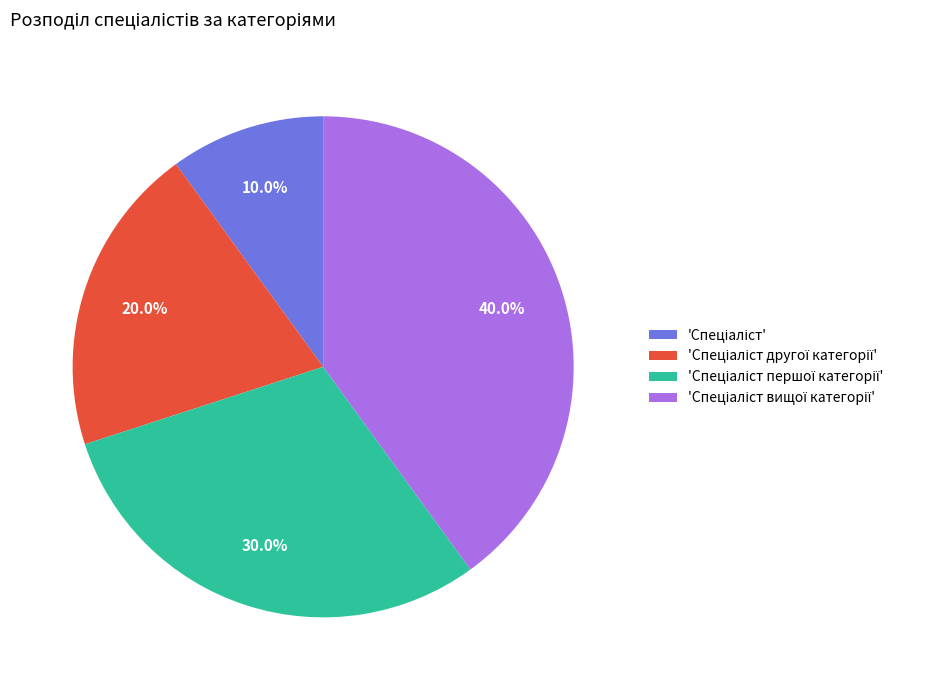

How many slices are in this pie chart?

4